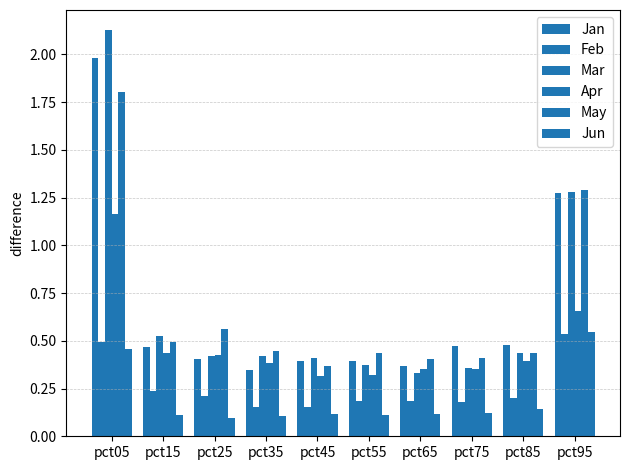

Is the value of Apr at pct25 greater than the value of Feb at pct45?

Yes